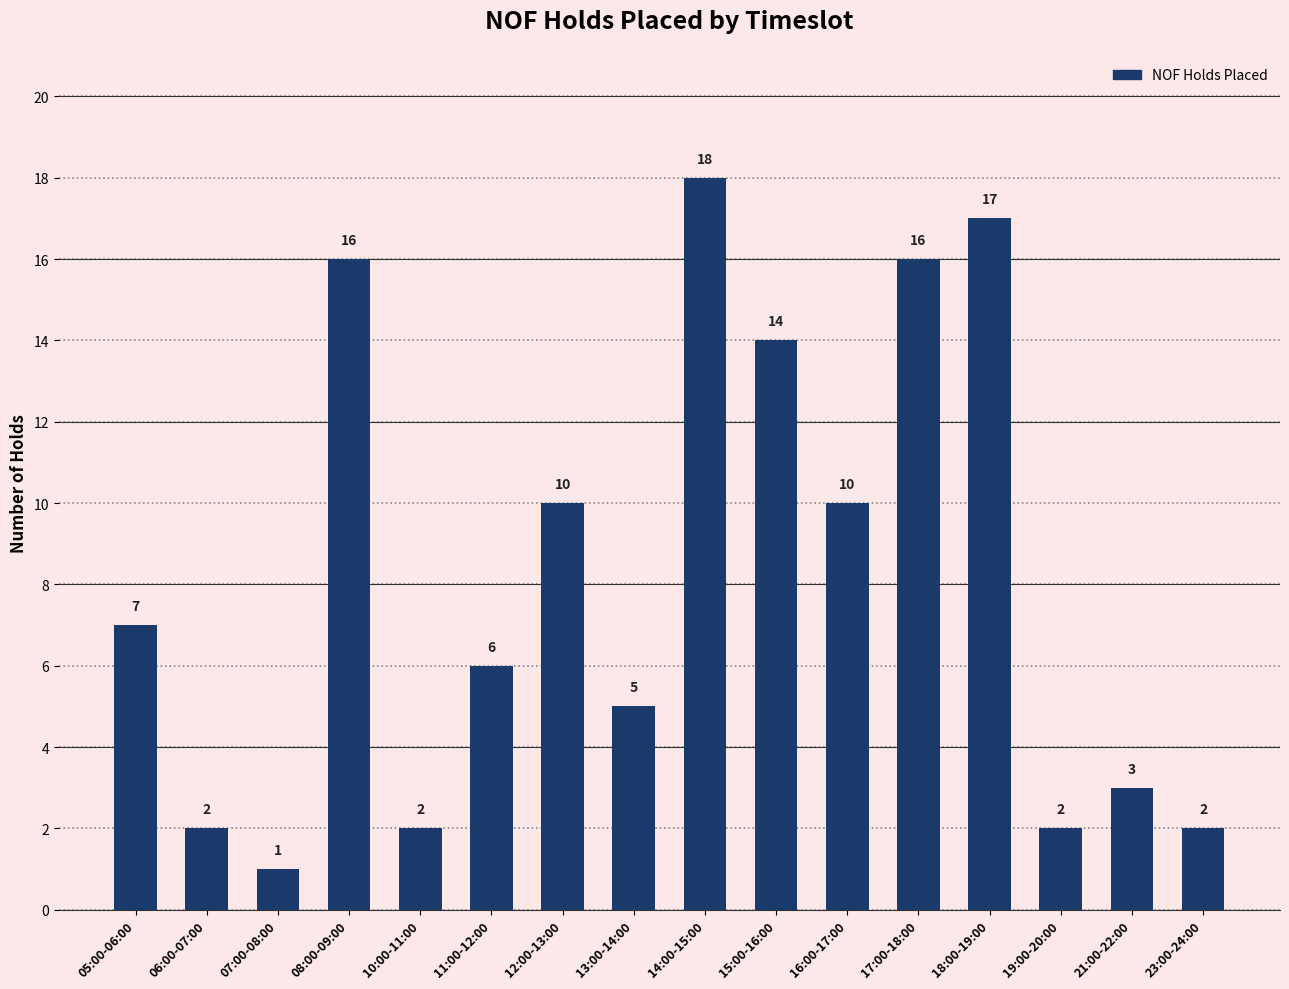

What is the change in value from 06:00-07:00 to 21:00-22:00?

+1